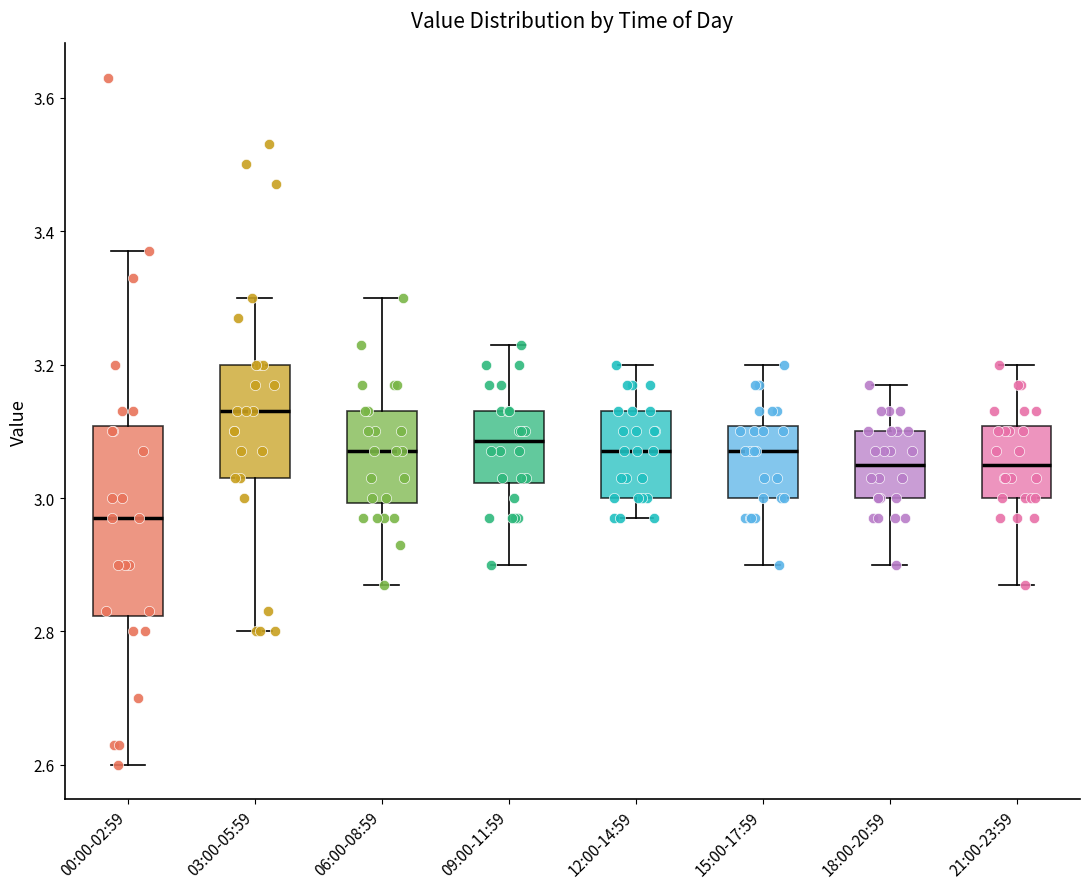

Where is the lower edge of the box for 15:00-17:59 on the y-axis? The values are not printed on the chart, so give them approximately, as read against the axis.

3.00